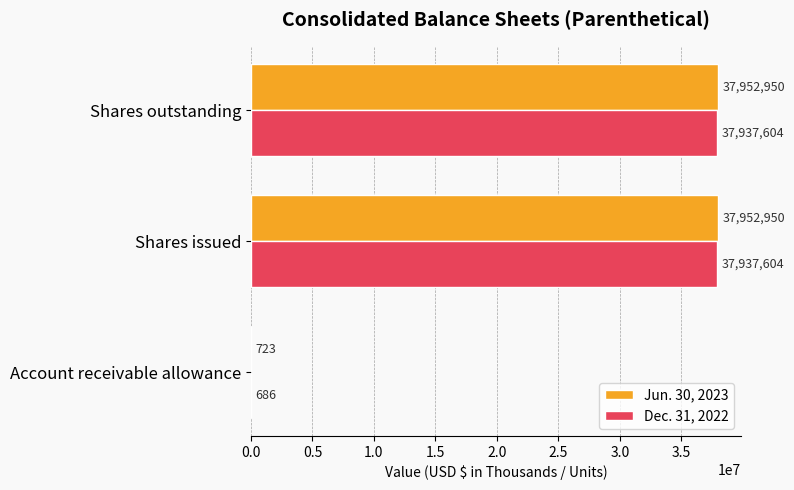

Is the value of Jun. 30, 2023 at Shares issued greater than the value of Dec. 31, 2022 at Account receivable allowance?

Yes